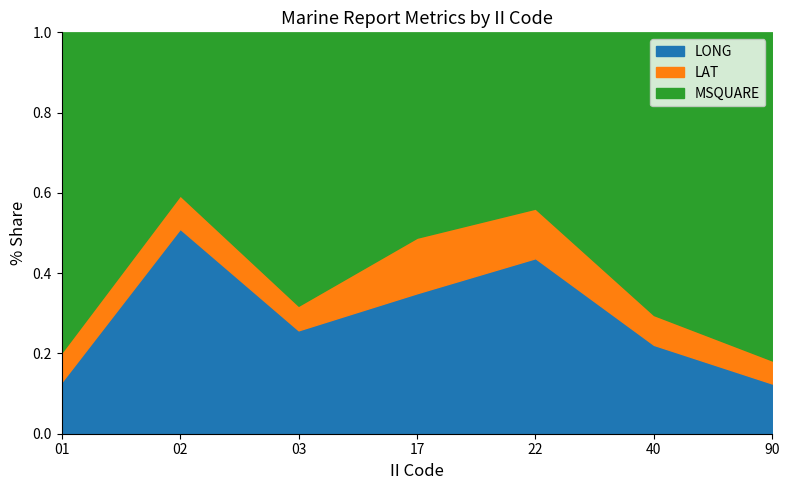

Does the chart display data point markers on the line(s)?

No